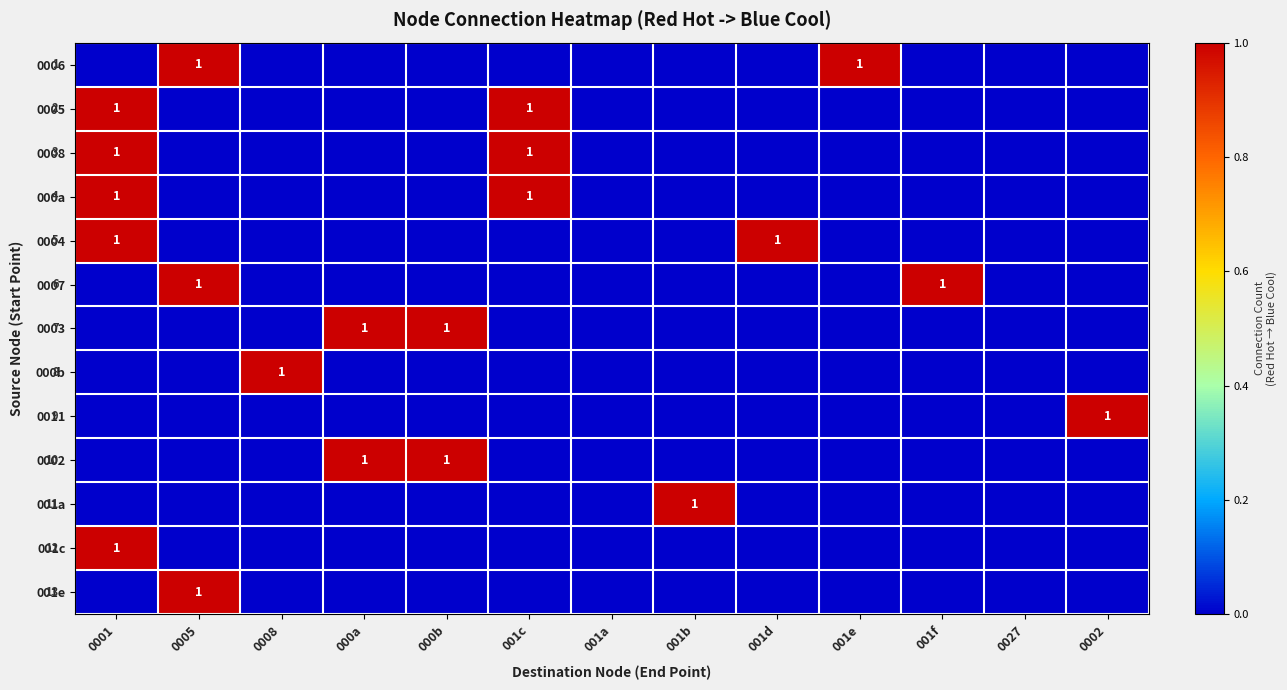

What is the sum of the 001e values at 0005 and 001a?

1